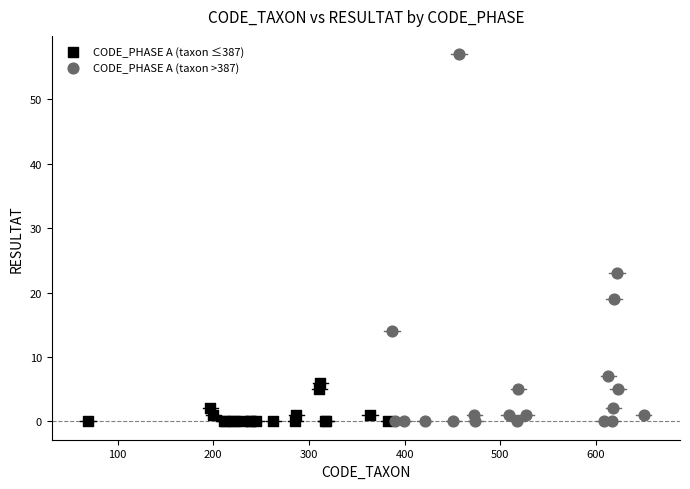

Which series has the largest Y range (max minus min)?

CODE_PHASE A (taxon >387)